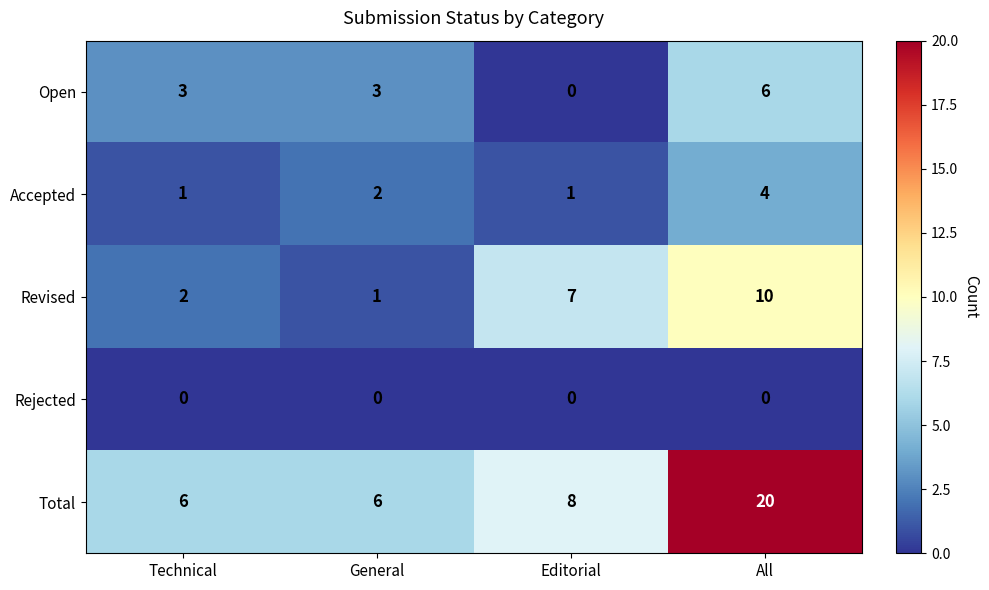

How many categories are shown in the chart?

4